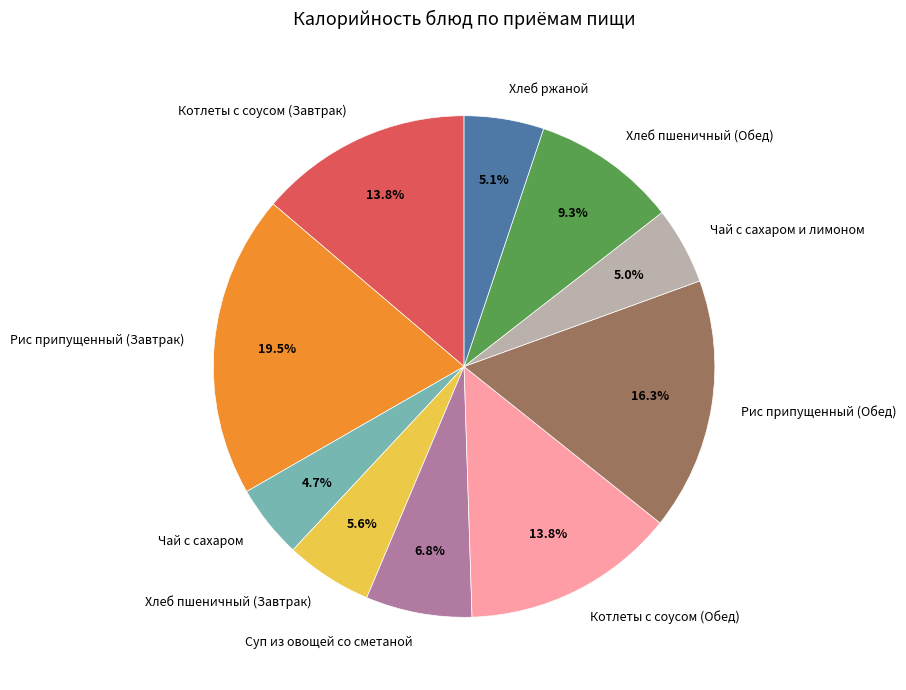

To the nearest percent, what percentage of the pie is Чай с сахаром?

5%